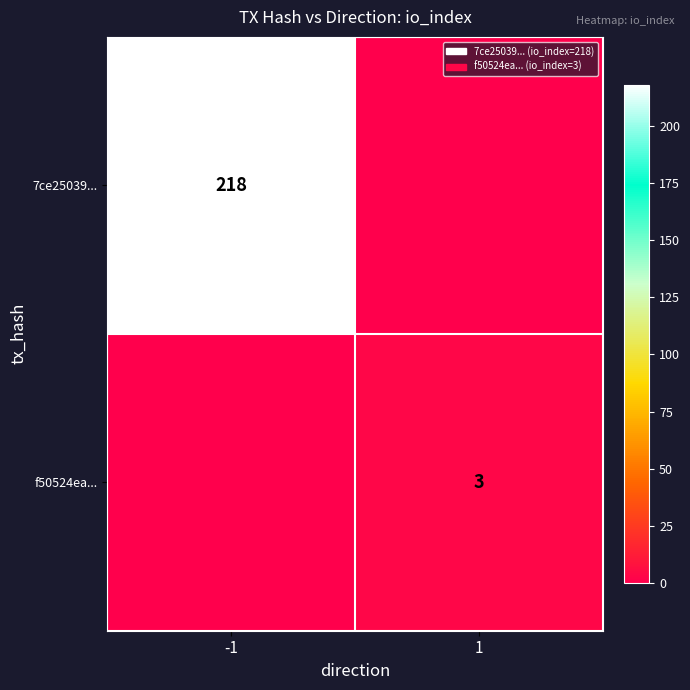

Is the value of f50524ea... at 1 greater than the value of 7ce25039... at -1?

No